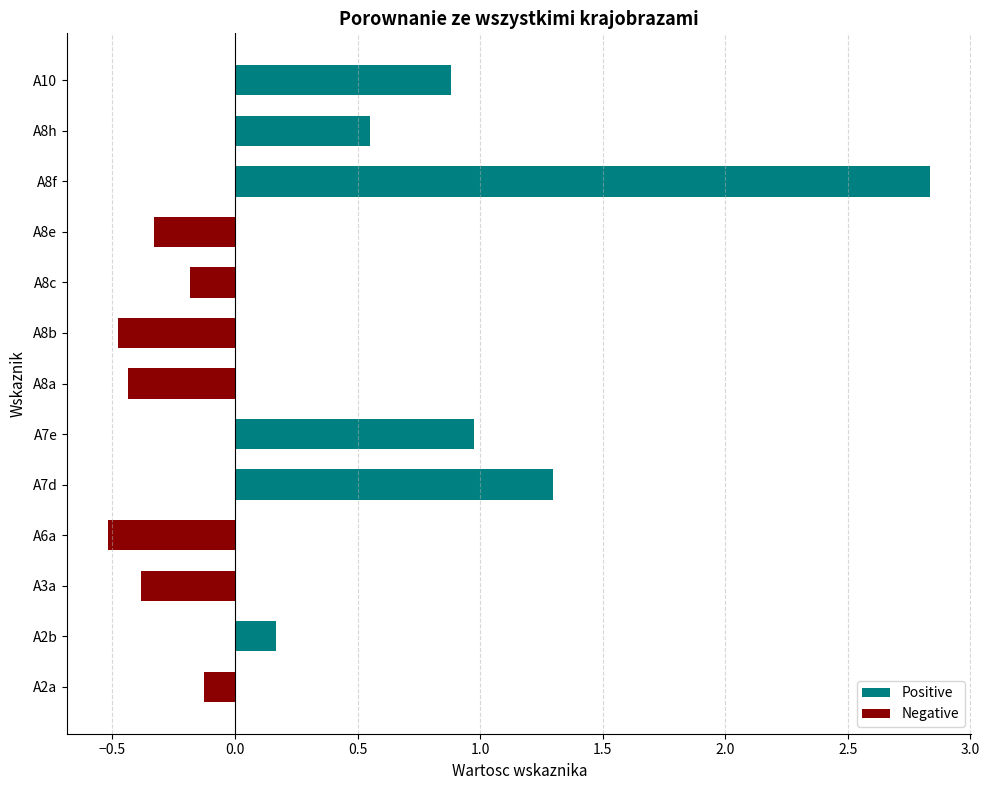

Is it true that Negative equals 0.0 at A8f?

True